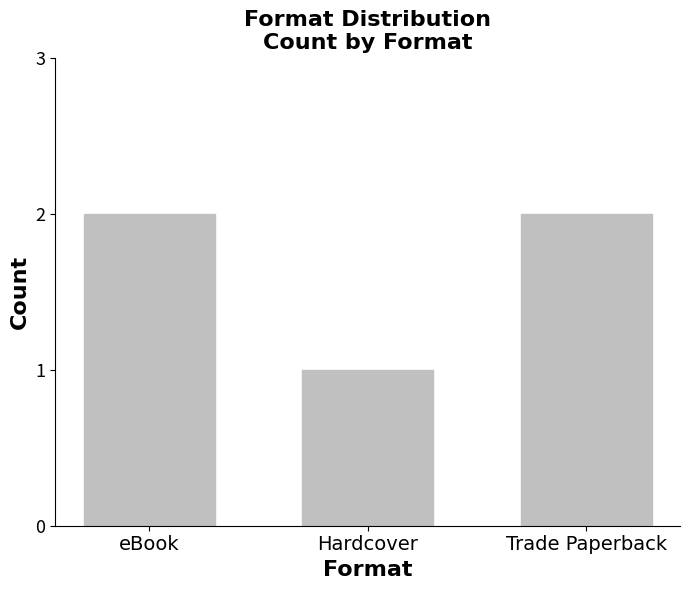

What is the ratio of the value at Hardcover to the value at Trade Paperback?

0.5